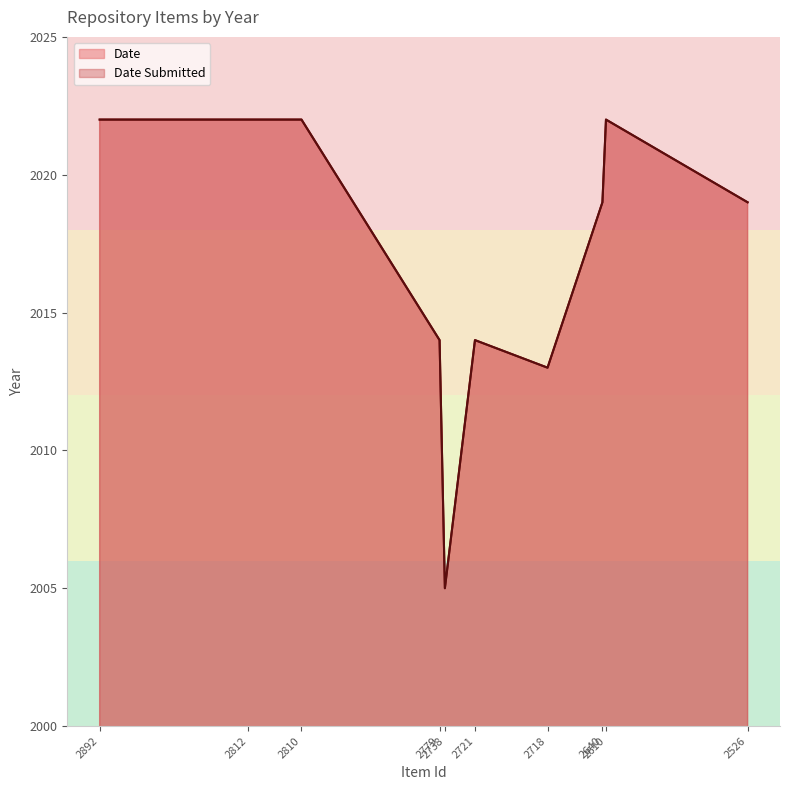

At which category does Date reach its first local peak?

2812